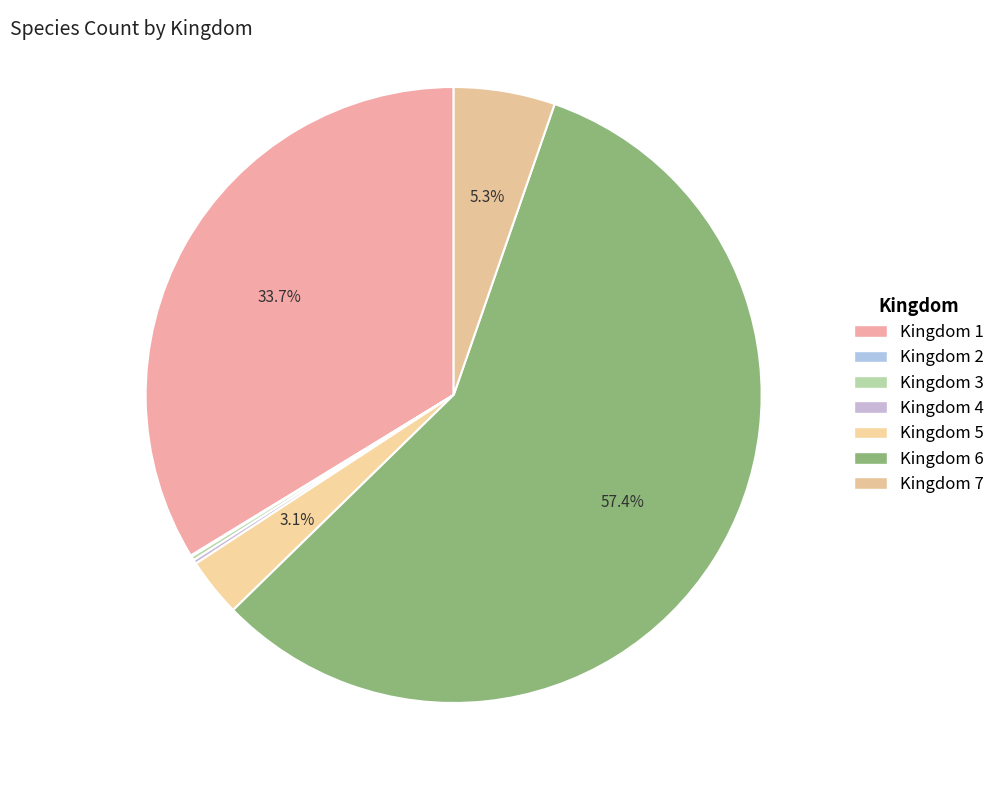

To the nearest percent, what is the difference between the largest and smallest slice percentages?

57%